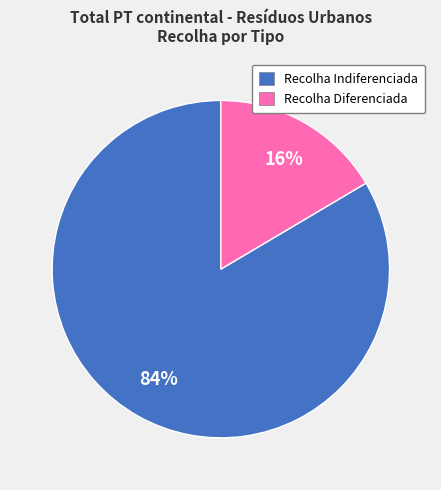

Is the sum of Recolha Diferenciada and Recolha Indiferenciada greater than half?

Yes